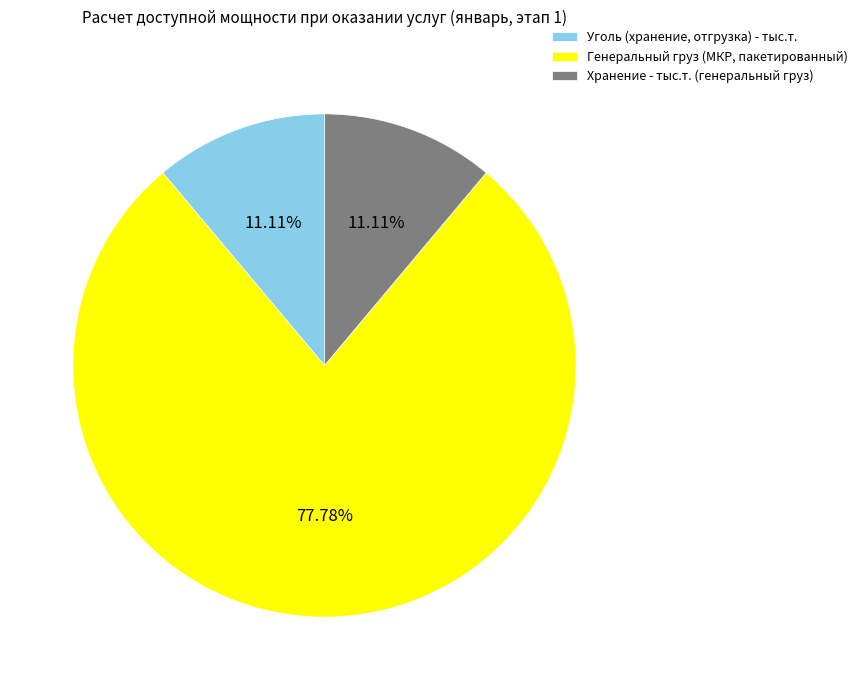

Approximately how many times larger is the value at Уголь (хранение, отгрузка) - тыс.т. compared to Генеральный груз (МКР, пакетированный)?

0.1